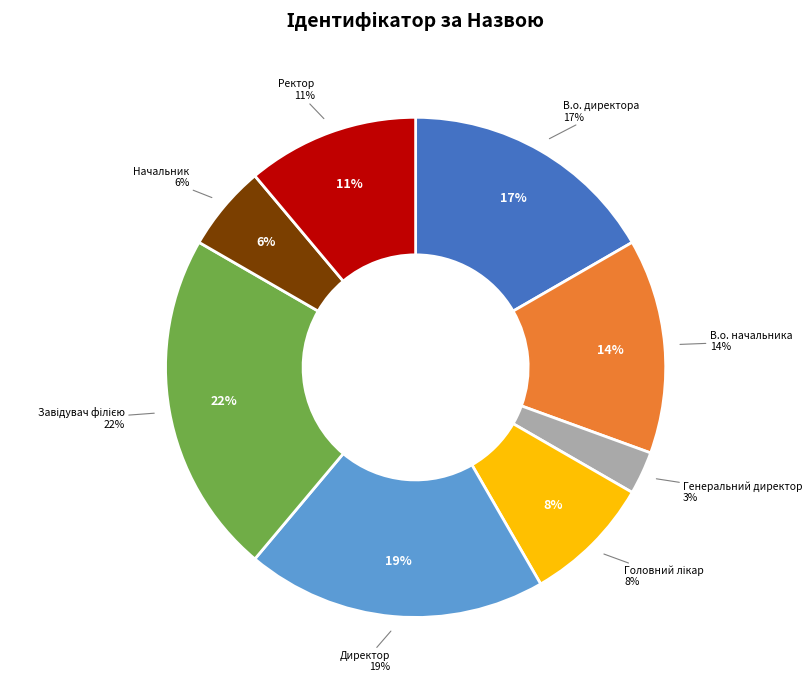

What percentage is the Директор slice, to the nearest percent?

19%